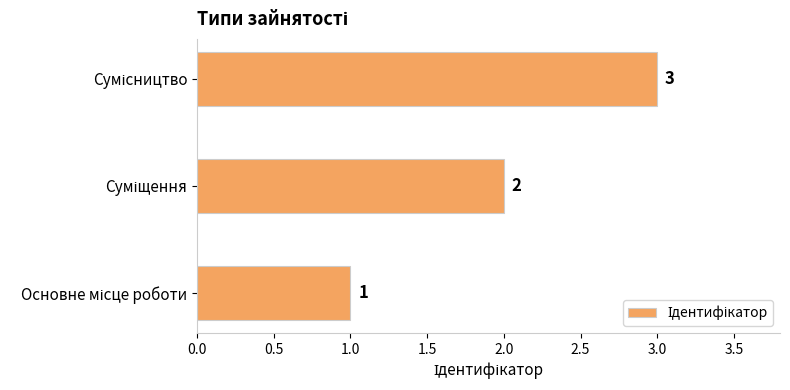

What is the greatest value displayed?

3